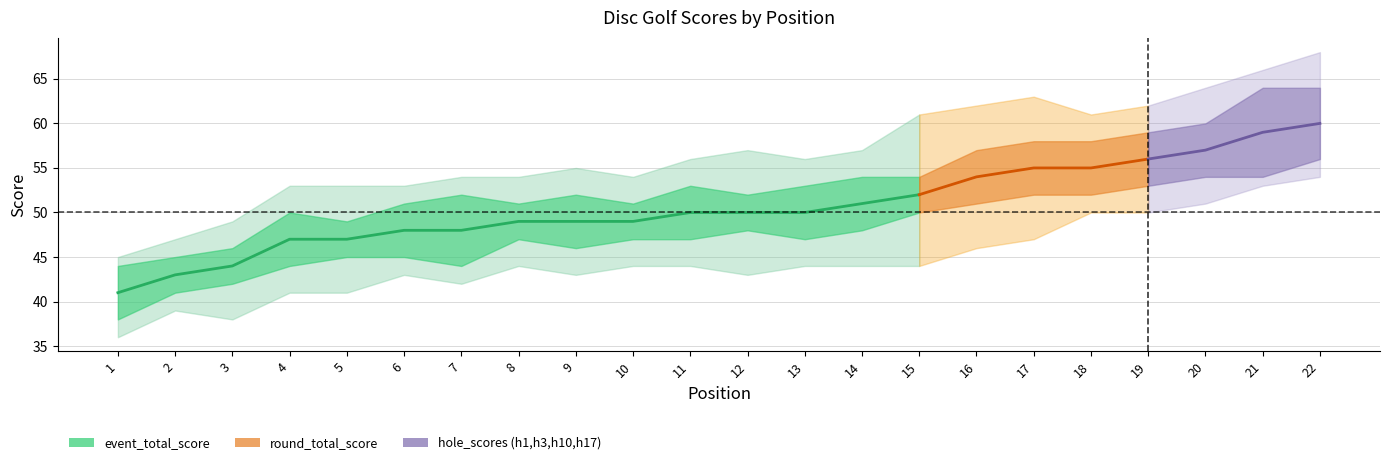

What is the sum of all hole_1 values?

66